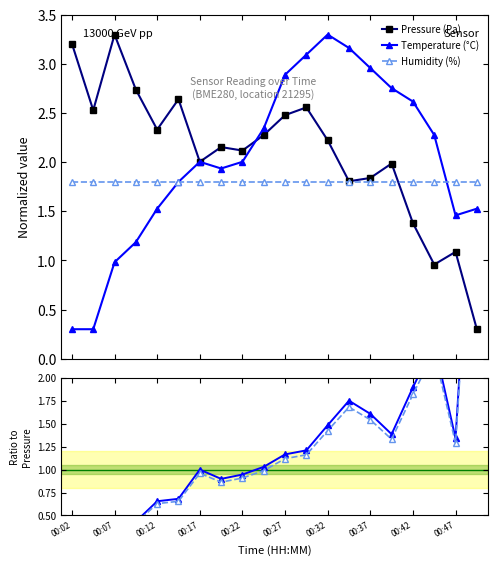

True or false: Pressure (Pa) has more than 0 points higher than both neighbors.

True